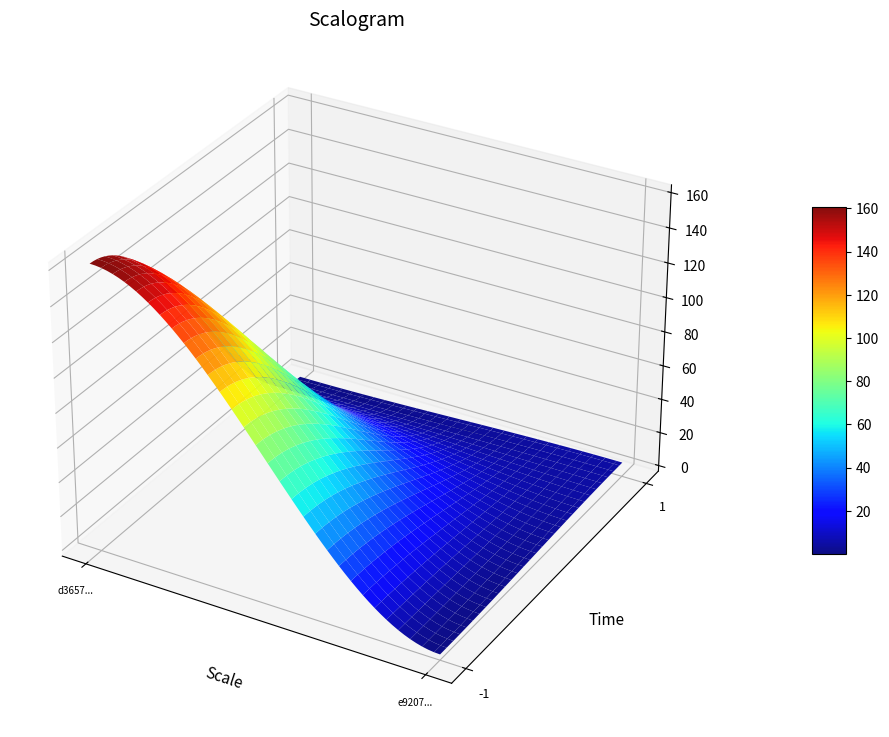

List the series in order of their peak value, highest first.

d3657e89b647716f46048306b033c307843a23c, e92076a596de095c21b020357c8267572dc3483